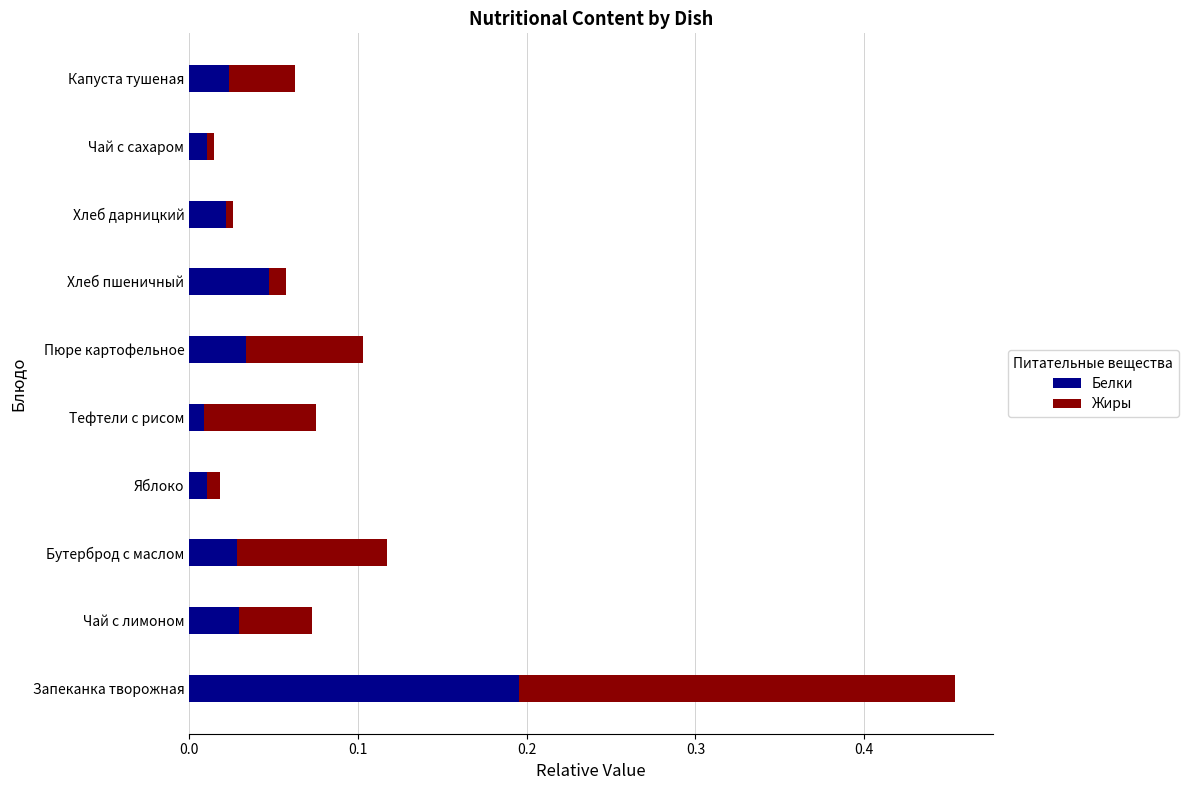

What is the sum of all Белки values?

0.4